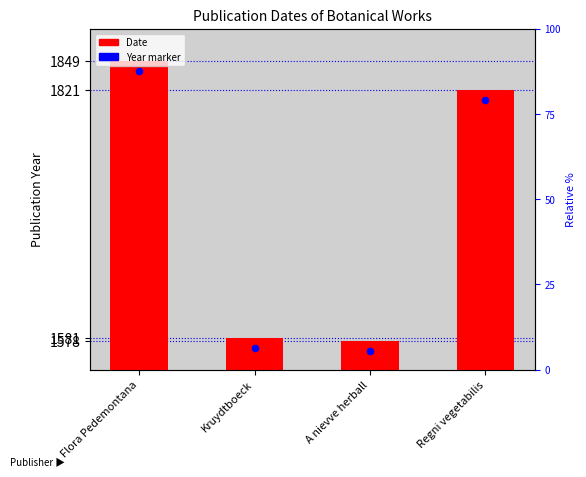

Which series has the widest spread of Y values?

Date